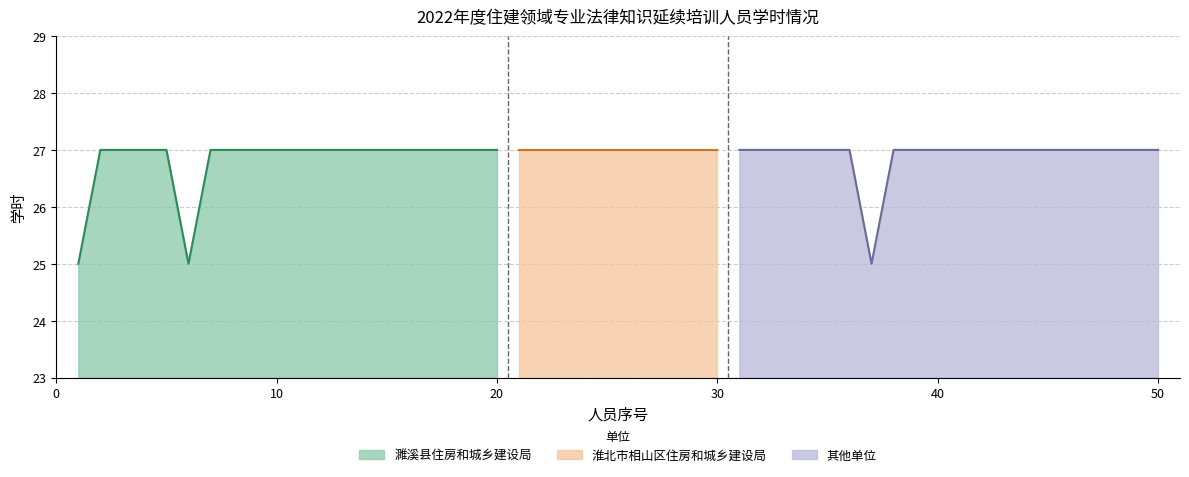

Count the 濉溪县住房和城乡建设局 values in the range 27 to 28.

18